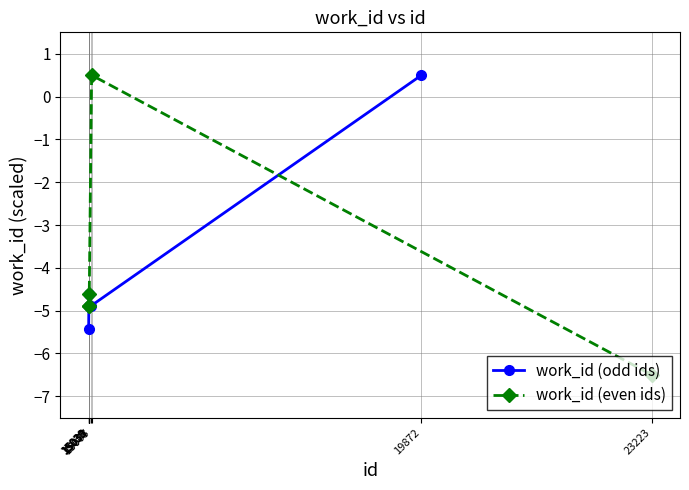

At which label does work_id (odd ids) first exceed -4?

19872